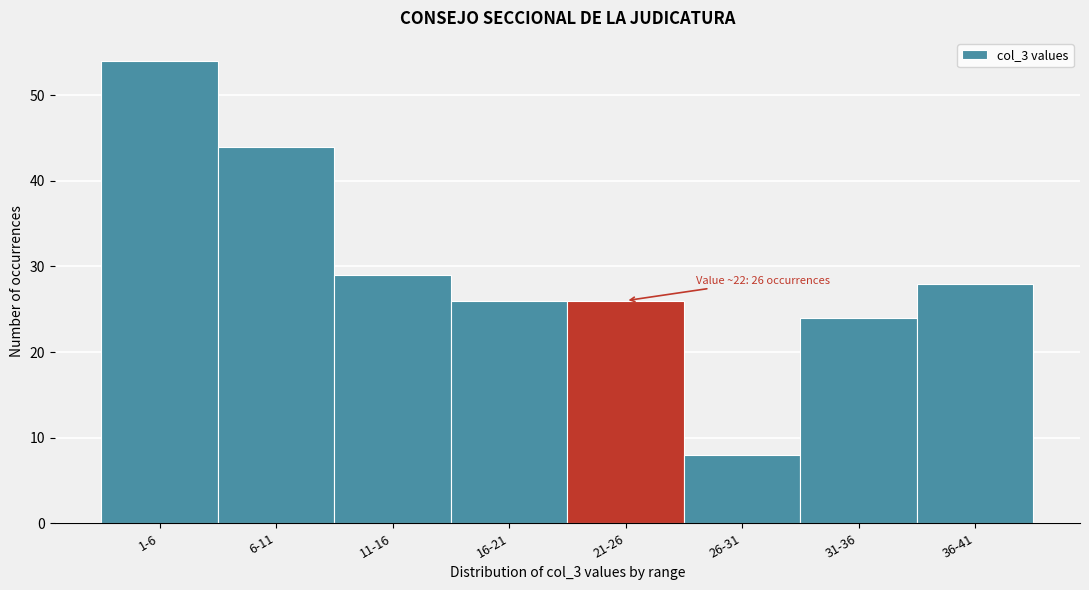

Reading left to right, list all the values displayed in this chart.

1-6=54	6-11=44	11-16=29	16-21=26	21-26=26	26-31=8	31-36=24	36-41=28